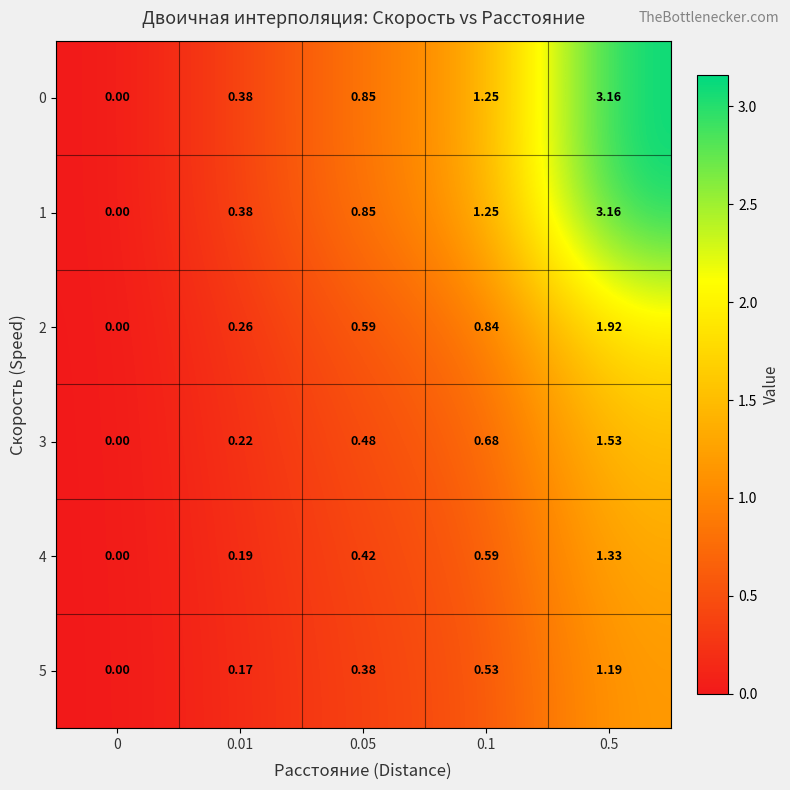

Is the value of 2 at 0.01 greater than the value of 4 at 0.5?

No